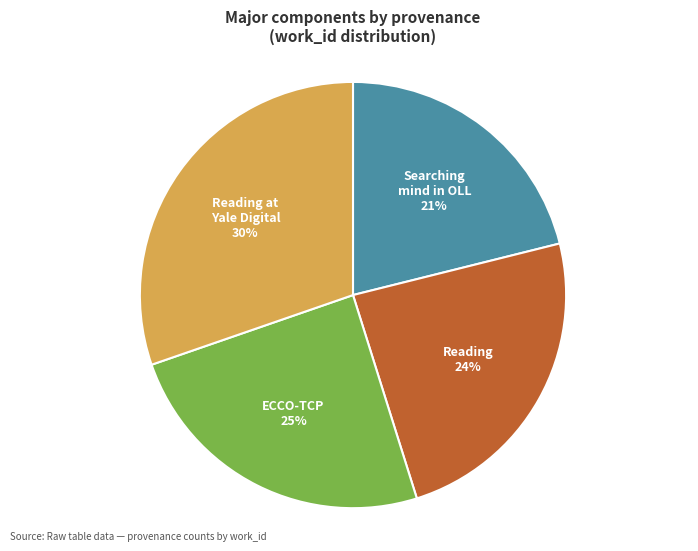

To the nearest percent, what is the difference between the largest and smallest slice percentages?

9%